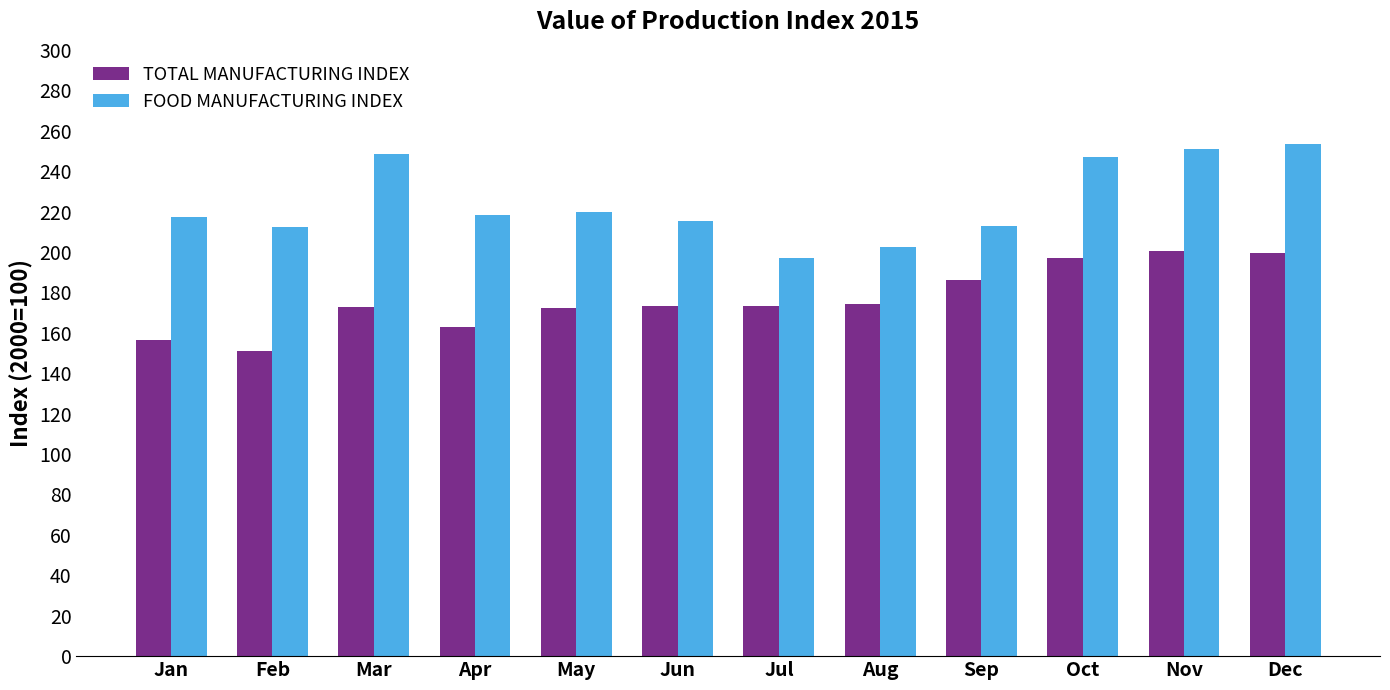

What is the average value of the FOOD MANUFACTURING INDEX series?

224.6